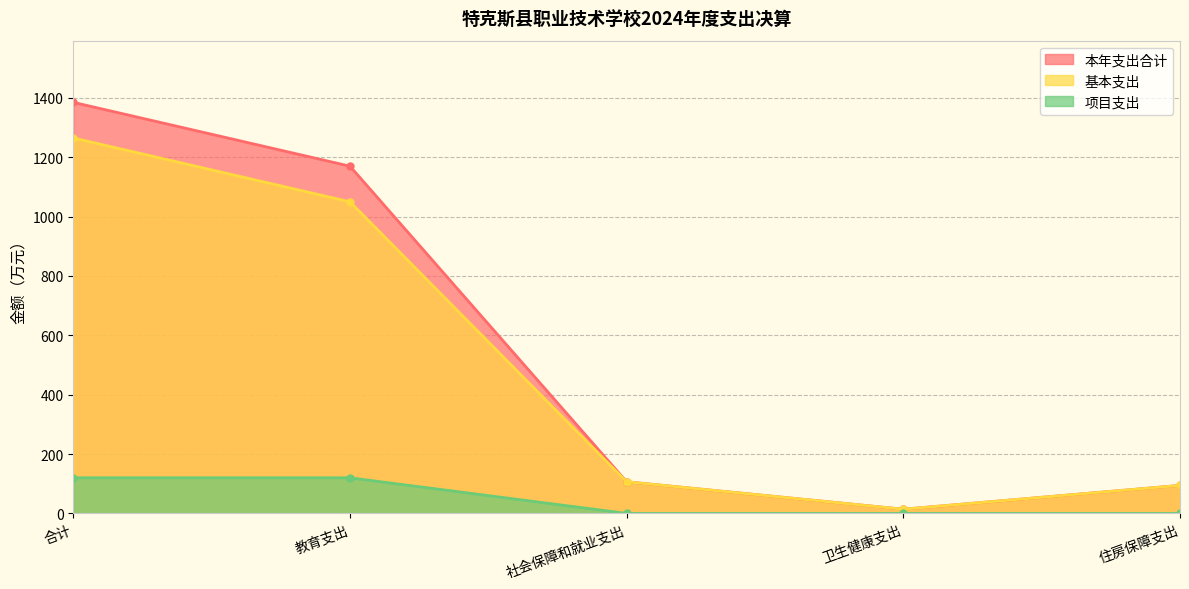

At which category does 本年支出合计 reach its first local valley?

卫生健康支出